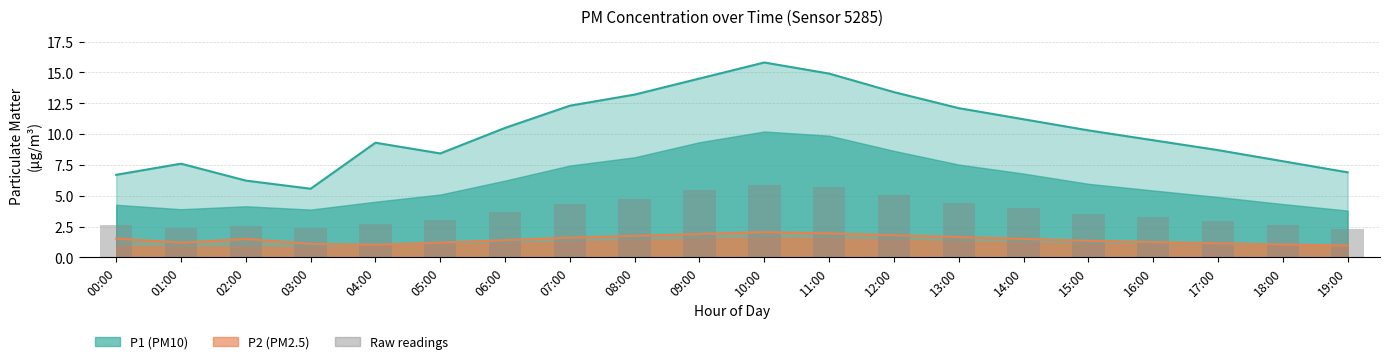

Are the bars horizontal?

No